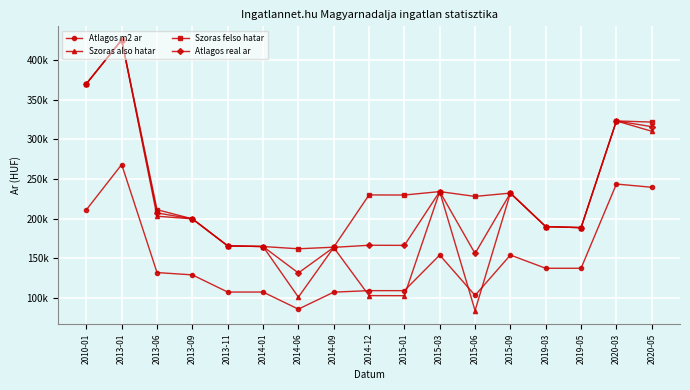

True or false: Atlagos m2 ar and Atlagos real ar cross at least once.

False